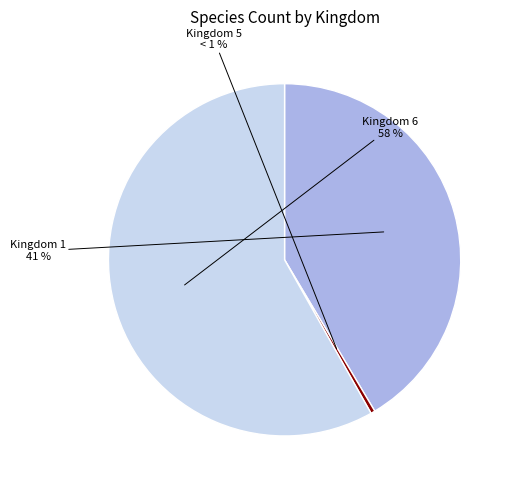

To the nearest percent, what is the difference between the largest and smallest slice percentages?

58%